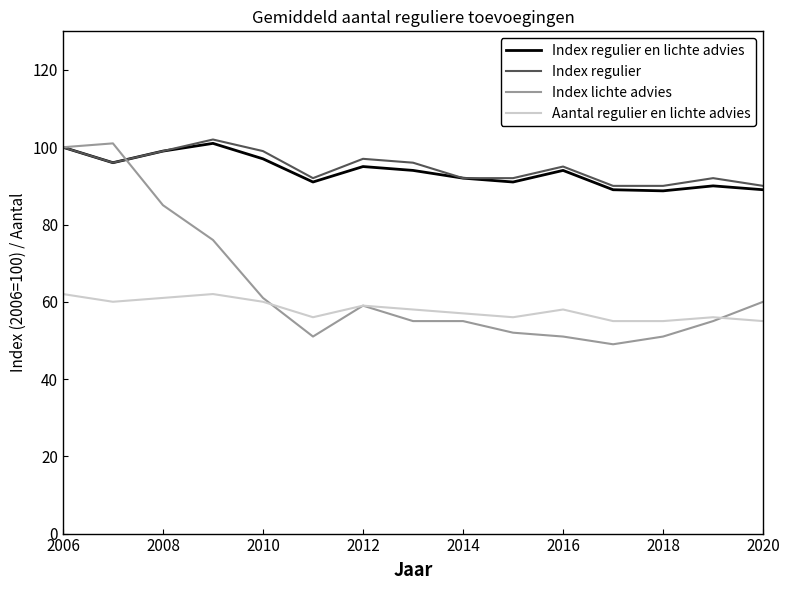

Which series has the largest range (max minus min)?

Index lichte advies